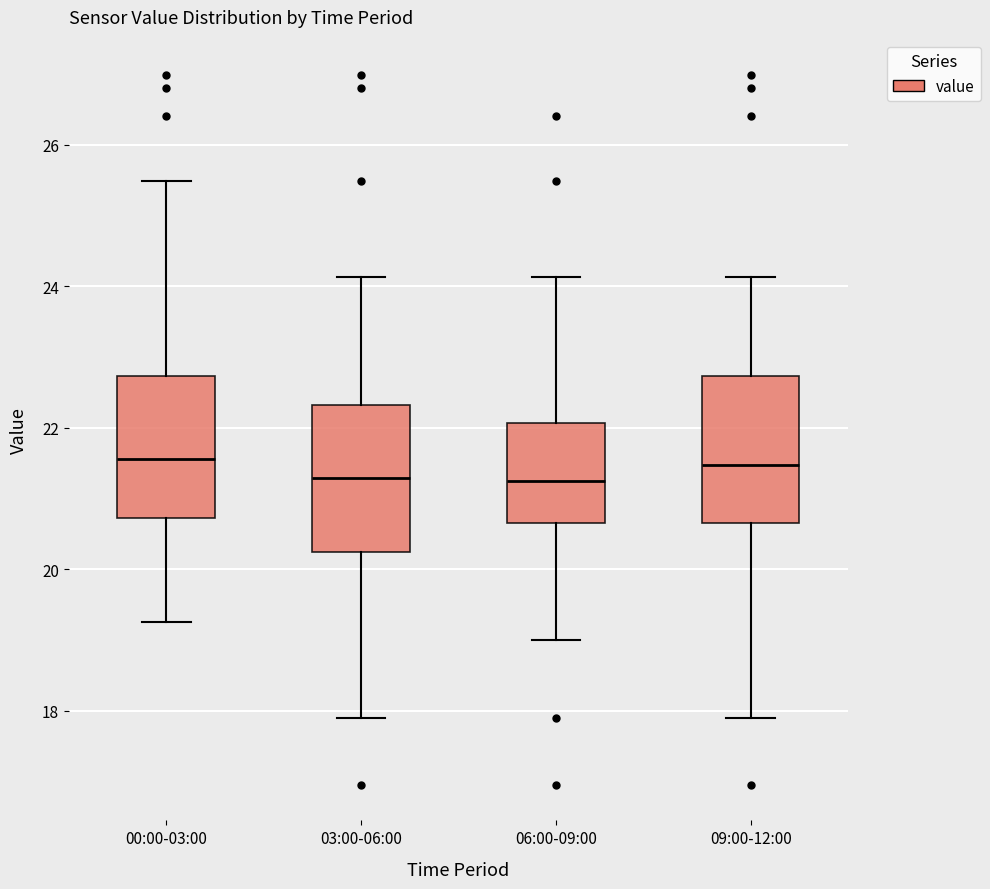

Reading left to right, read every box against the y-axis: the position of its median line, the range the box covers, and the ends of its whiskers. The values are not printed on the chart, so give them approximately, as read against the axis.

00:00-03:00: median 21.6, box 20.8 to 22.8, whiskers 19.2 to 25.4
03:00-06:00: median 21.2, box 20.2 to 22.4, whiskers 18.0 to 24.2
06:00-09:00: median 21.2, box 20.6 to 22.0, whiskers 19.0 to 24.2
09:00-12:00: median 21.4, box 20.6 to 22.8, whiskers 18.0 to 24.2